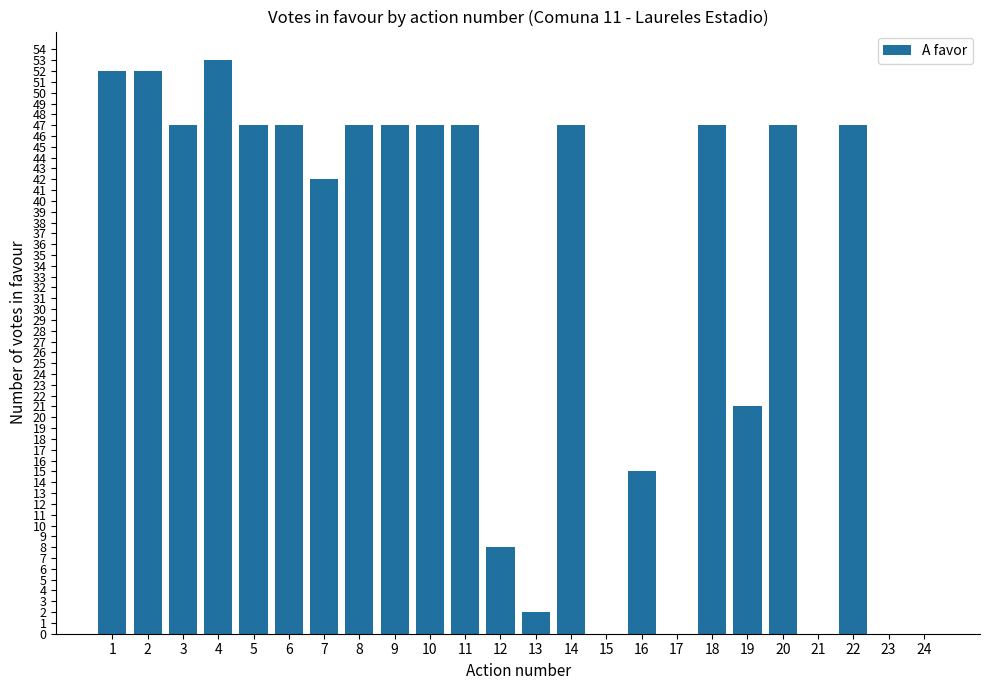

What is the greatest value displayed?

53